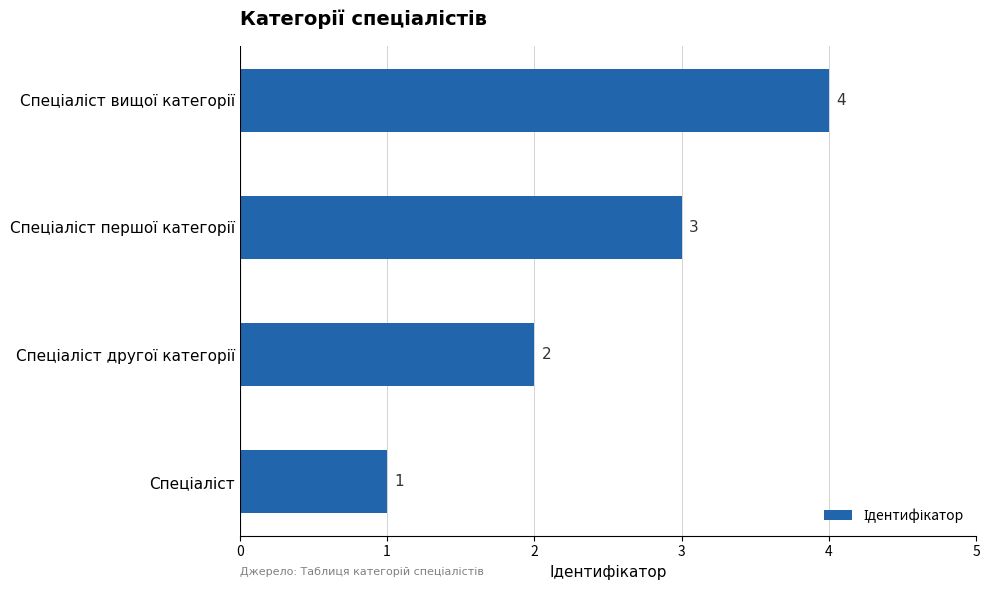

What is the maximum value shown in the chart?

4